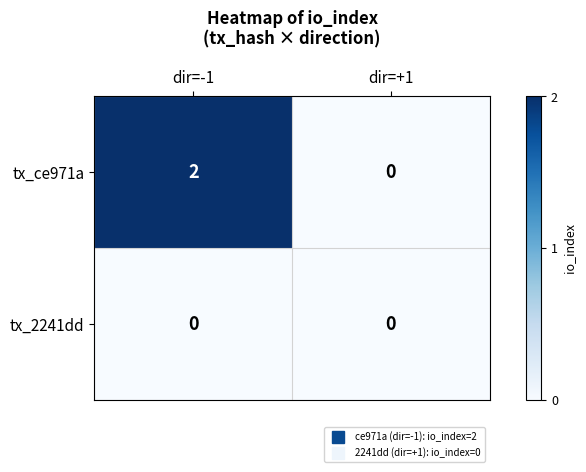

Which series has the largest total across all categories?

tx_ce971a